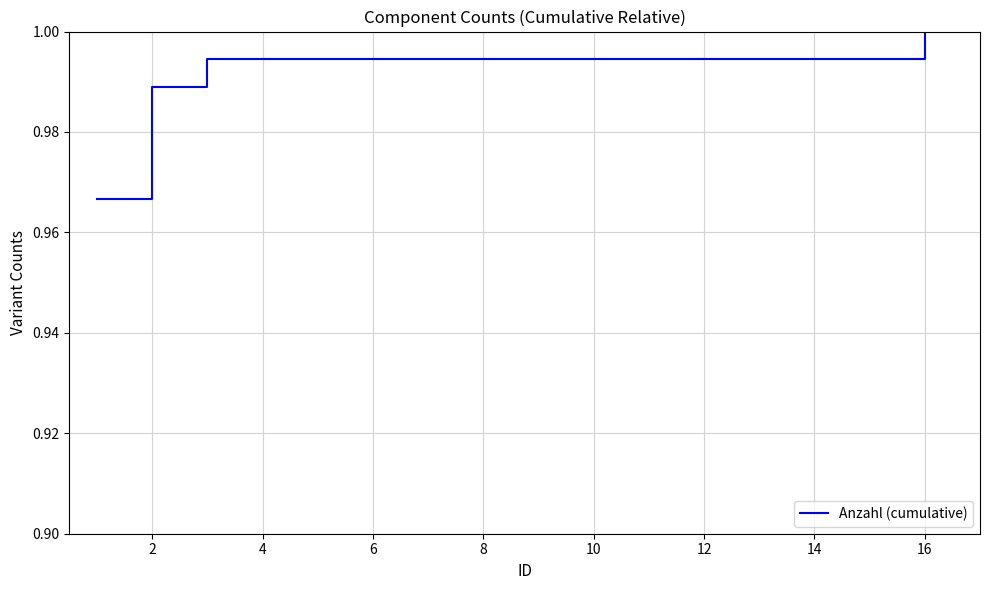

What is the sum of all values?

4.0